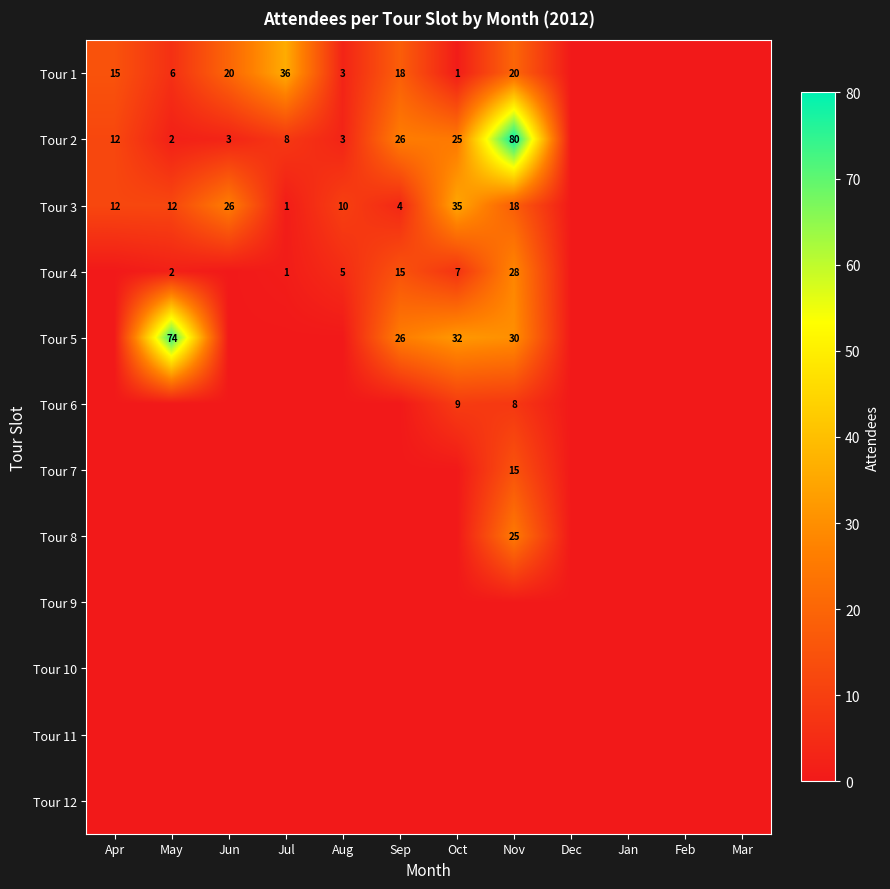

True or false: Tour 1 has a value of 26 at Apr.

False